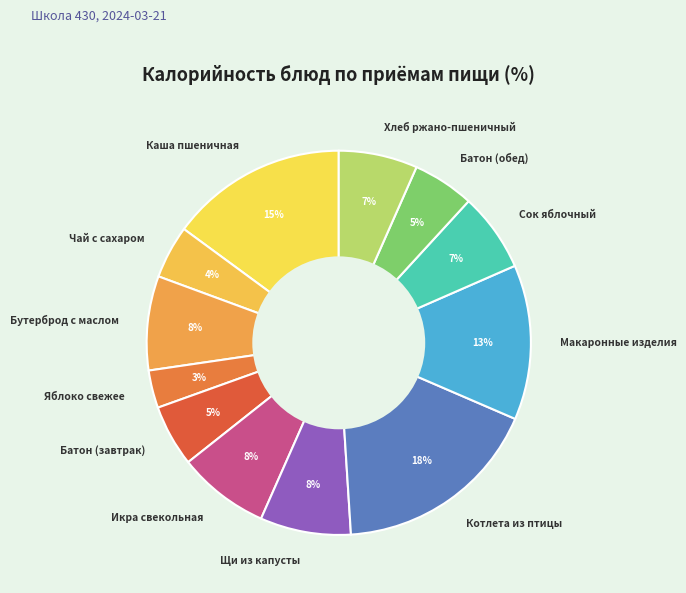

Which has a higher value, Икра свекольная or Батон (обед)?

Икра свекольная